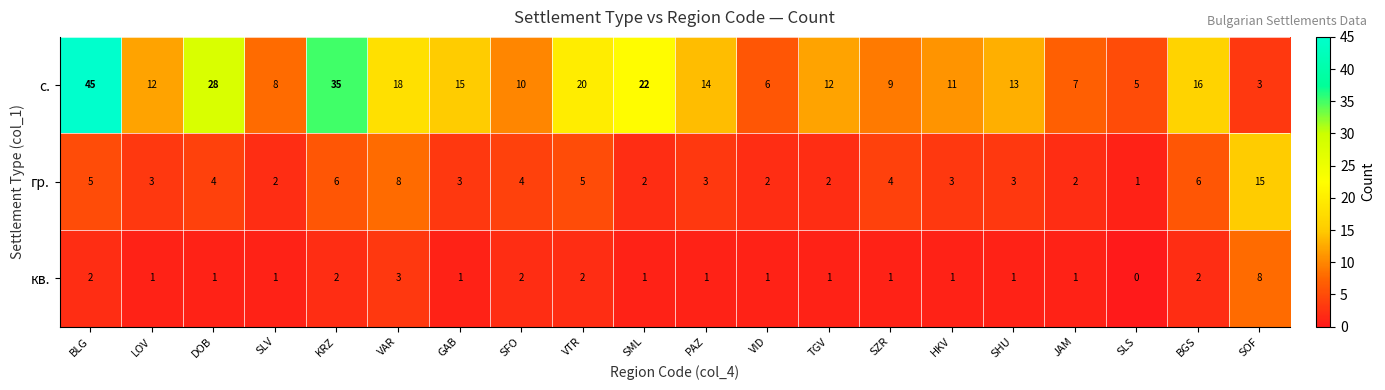

At which category does the chart reach its minimum across all series?

SLS